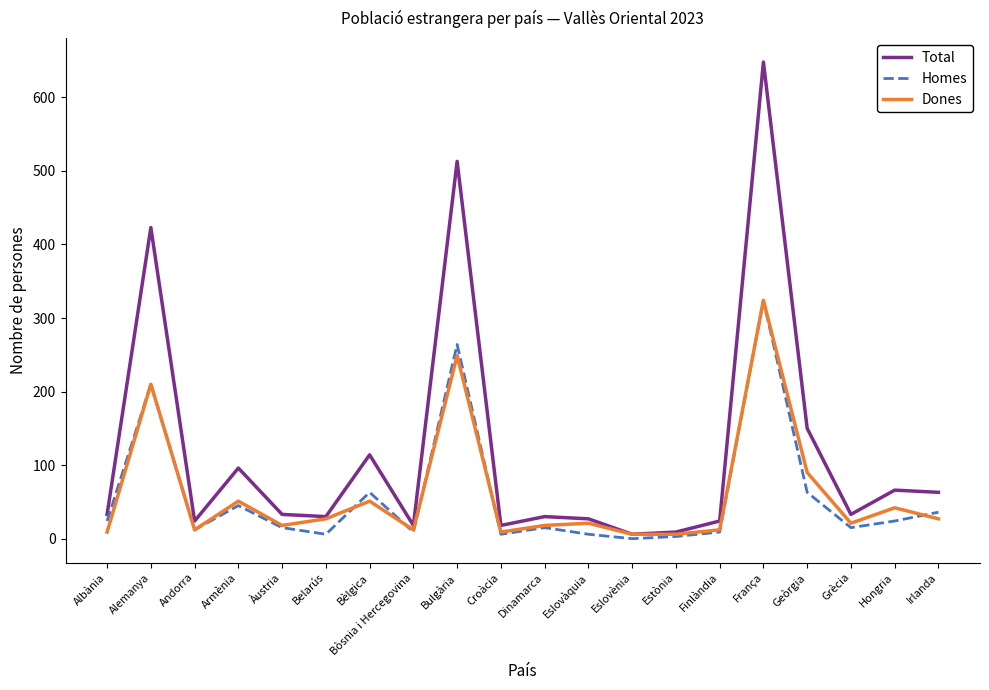

At which label does Dones first exceed 21?

Alemanya